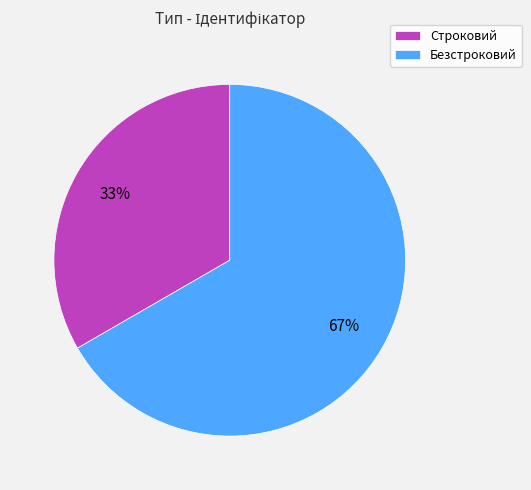

Rank the categories by value from highest to lowest.

Безстроковий, Строковий